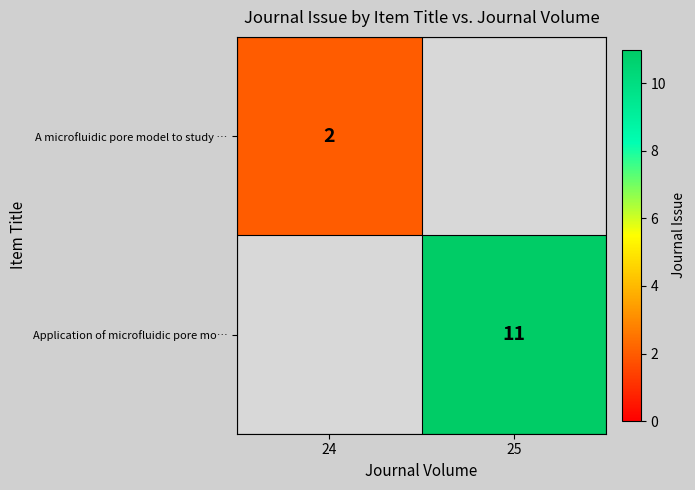

Is it true that A microfluidic pore model to study … equals 2 at 24?

True